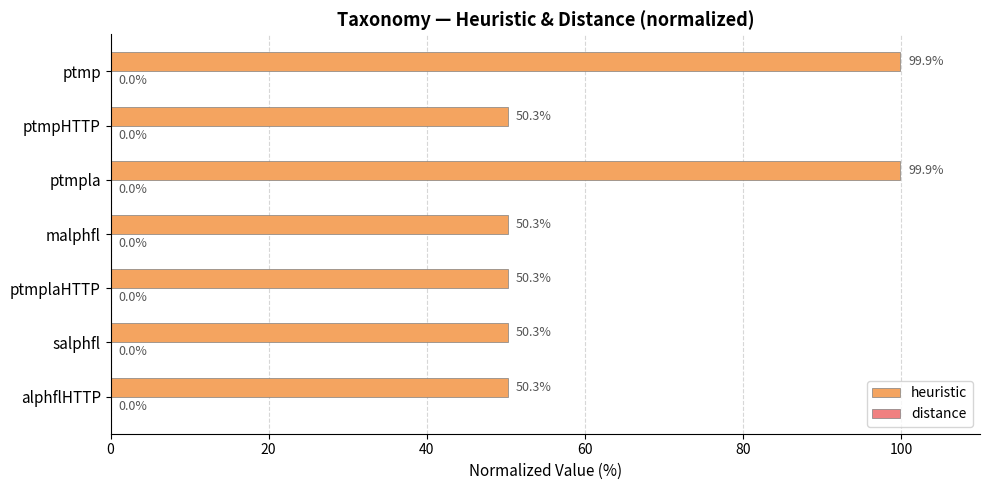

What is the average value?

64.5